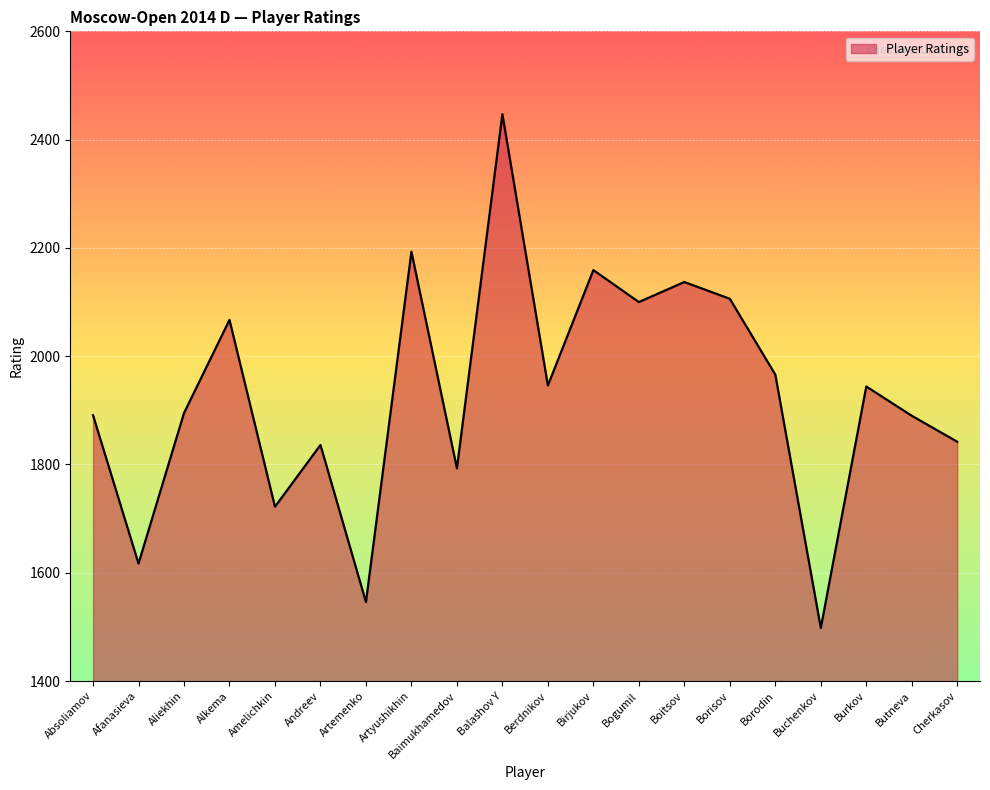

What is the sum of the values at Amelichkin and Buchenkov?

3220